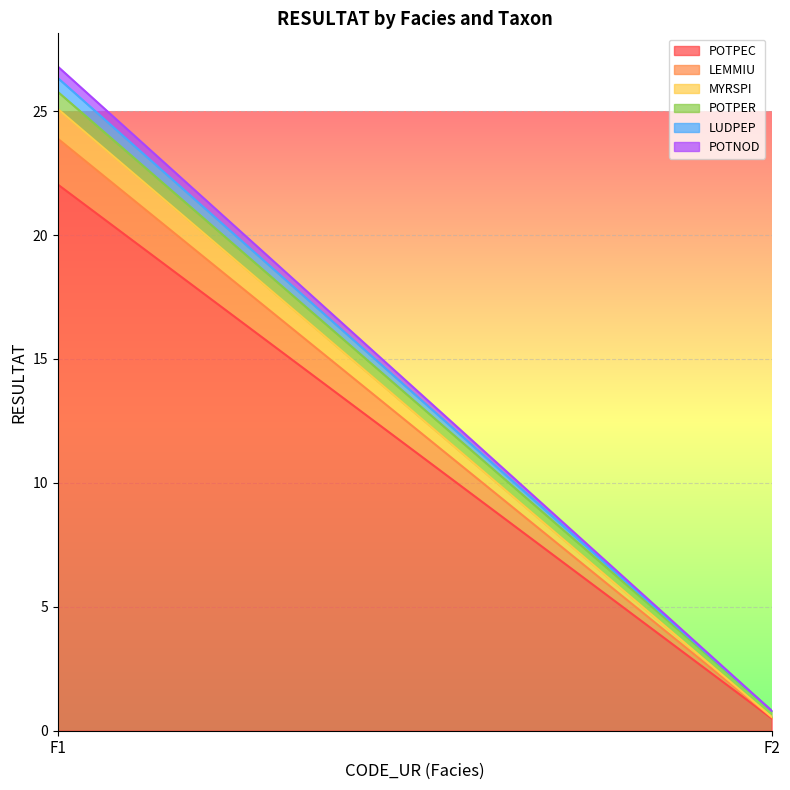

How many data points in MYRSPI are above 1?

1